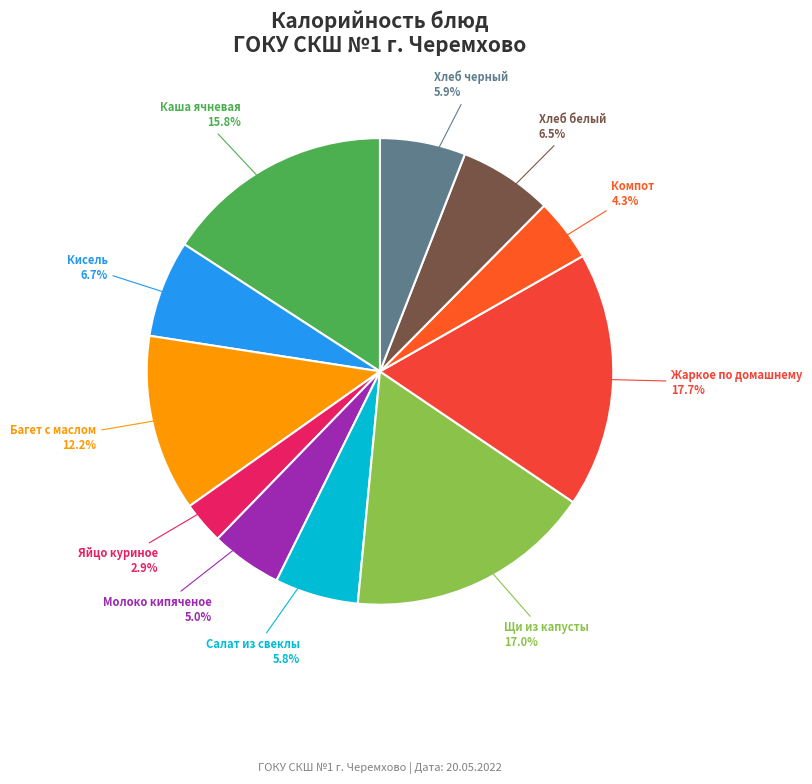

Is Салат из свеклы the majority of the pie?

No